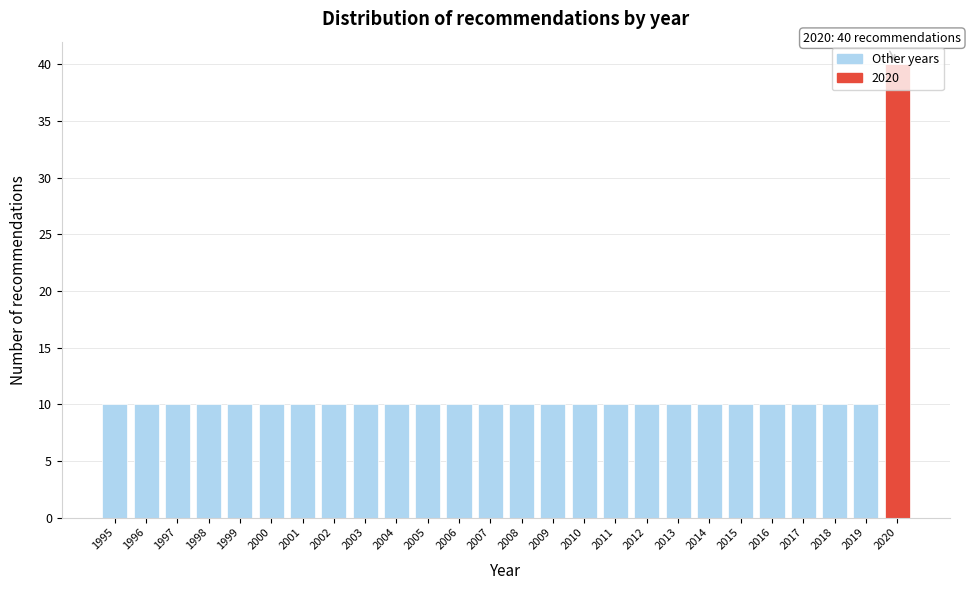

The chart shows a value of 5 at 2008. True or false?

False